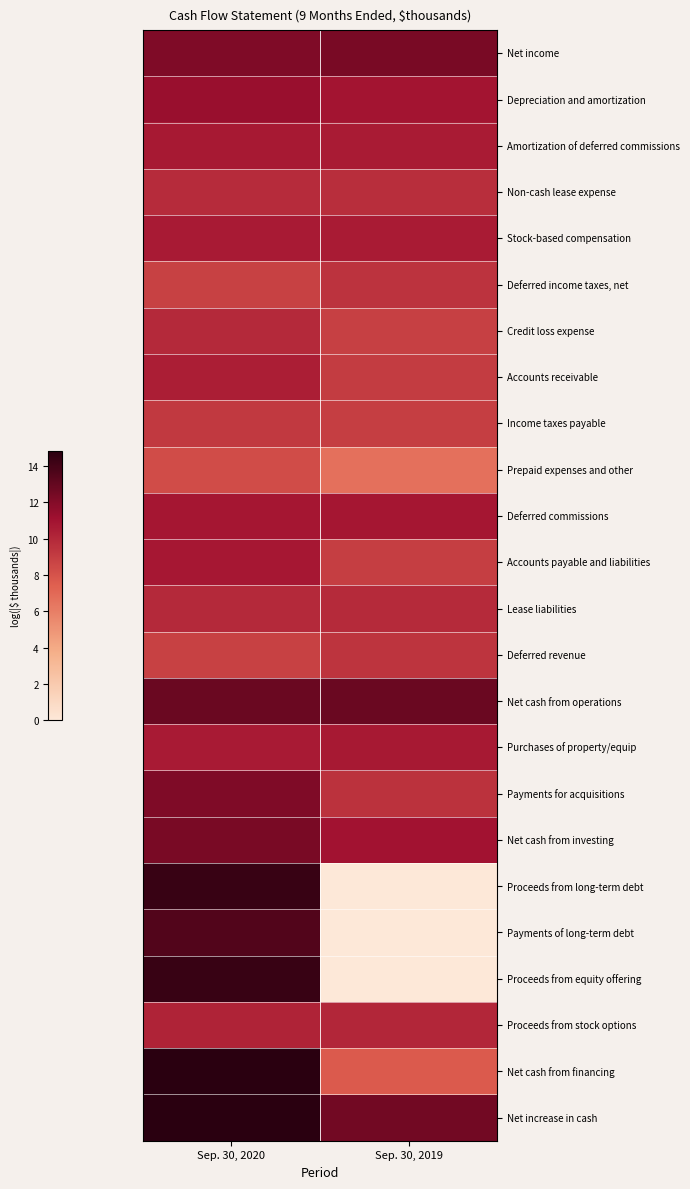

Count the number of categories in the chart.

2